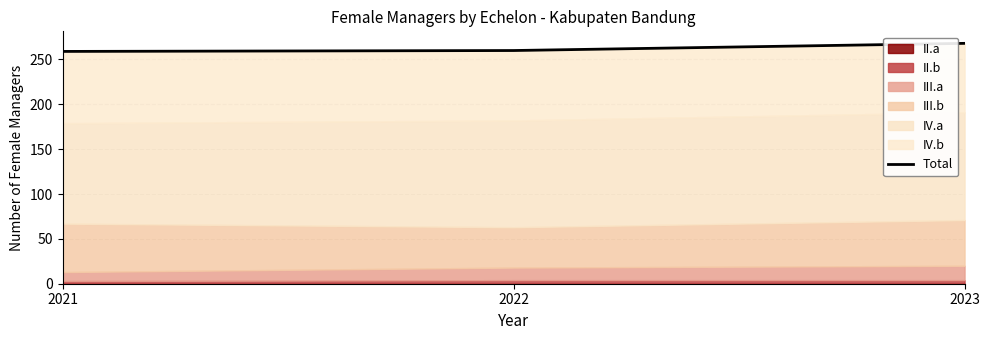

Which category has the lowest value across all series?

2021